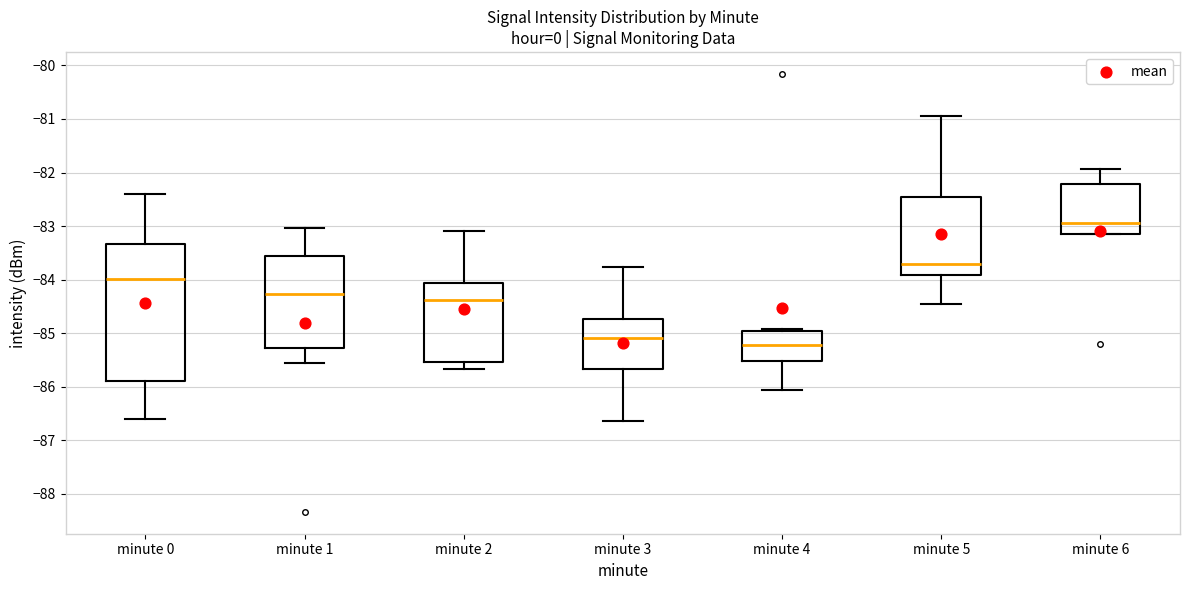

Where is the upper edge of the box for minute 2 on the y-axis? The values are not printed on the chart, so give them approximately, as read against the axis.

-84.1